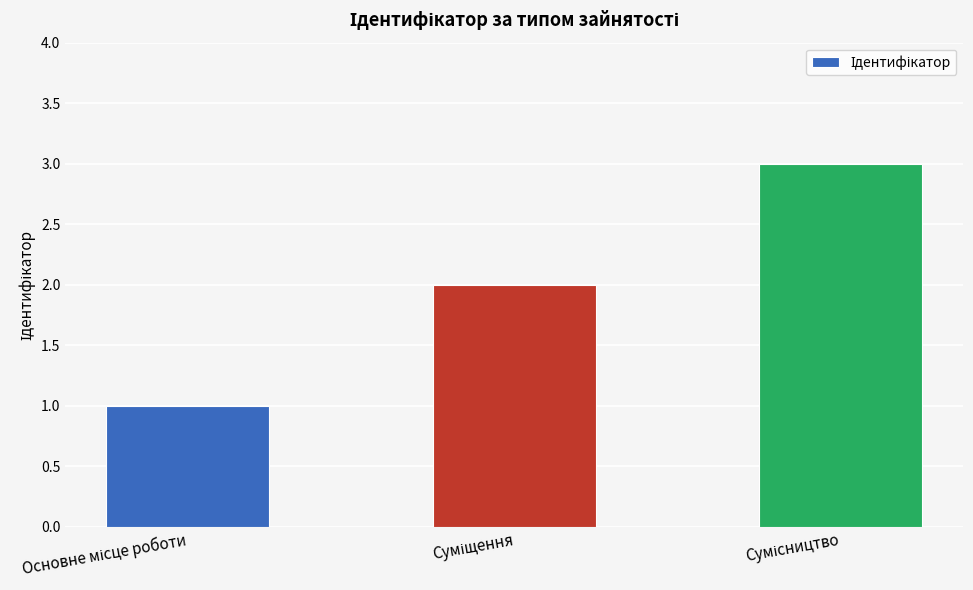

What is the sum of all values?

6